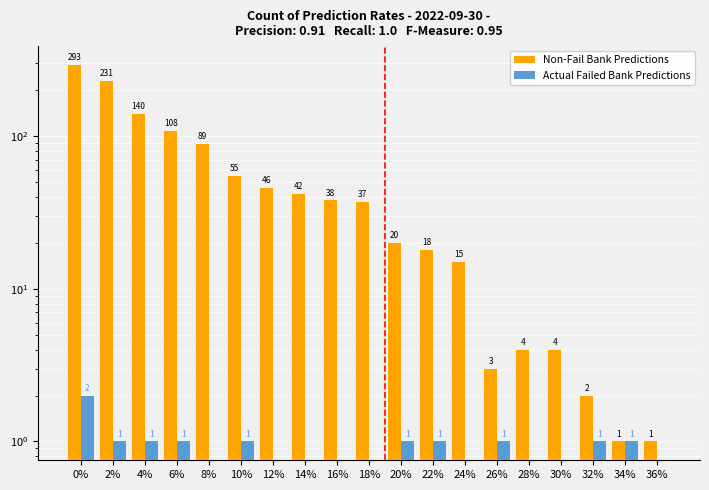

What position from the left is 22%?

12